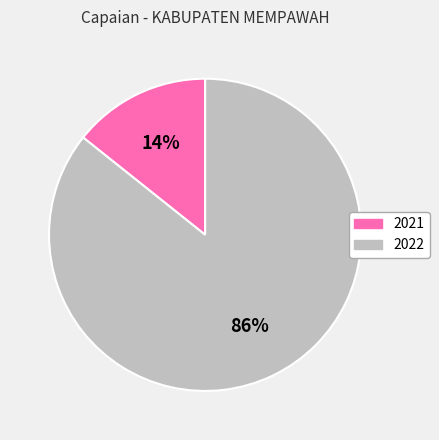

Is the sum of 2022 and 2021 greater than half?

Yes